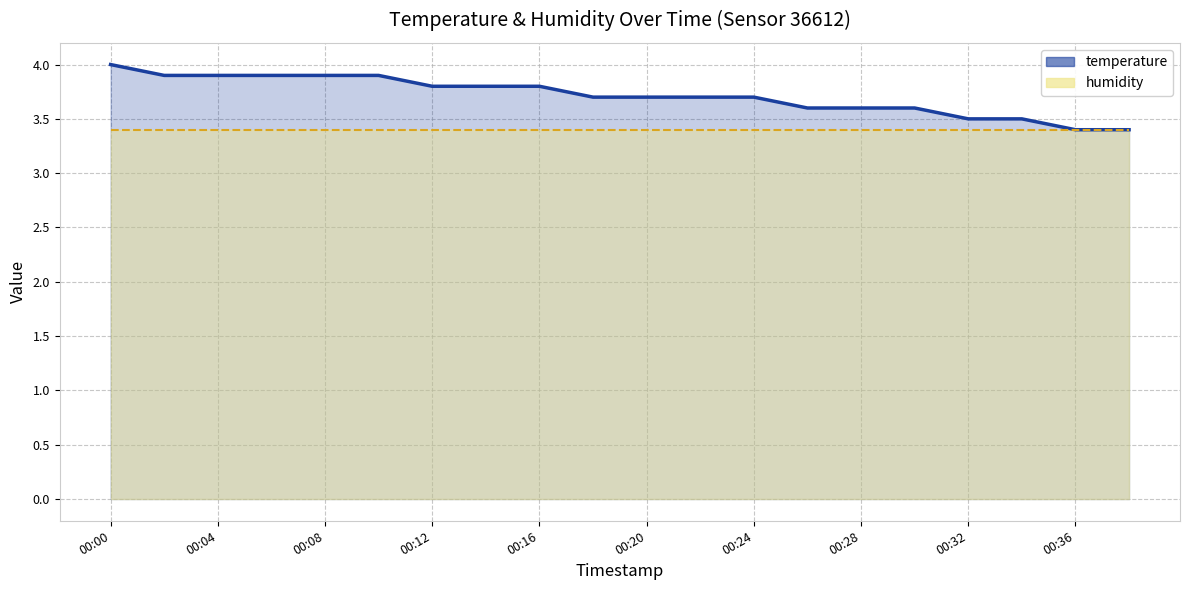

True or false: the data shows 3.7 at 00:18.

True